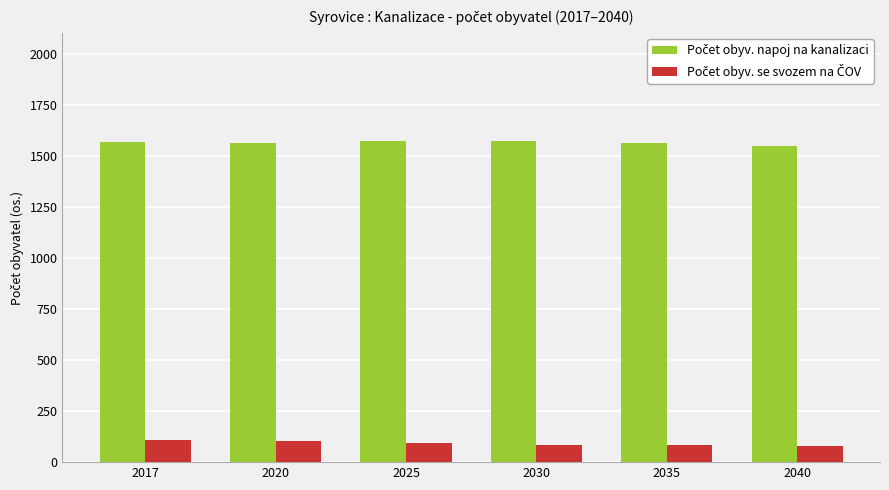

How many distinct data groups are displayed?

2